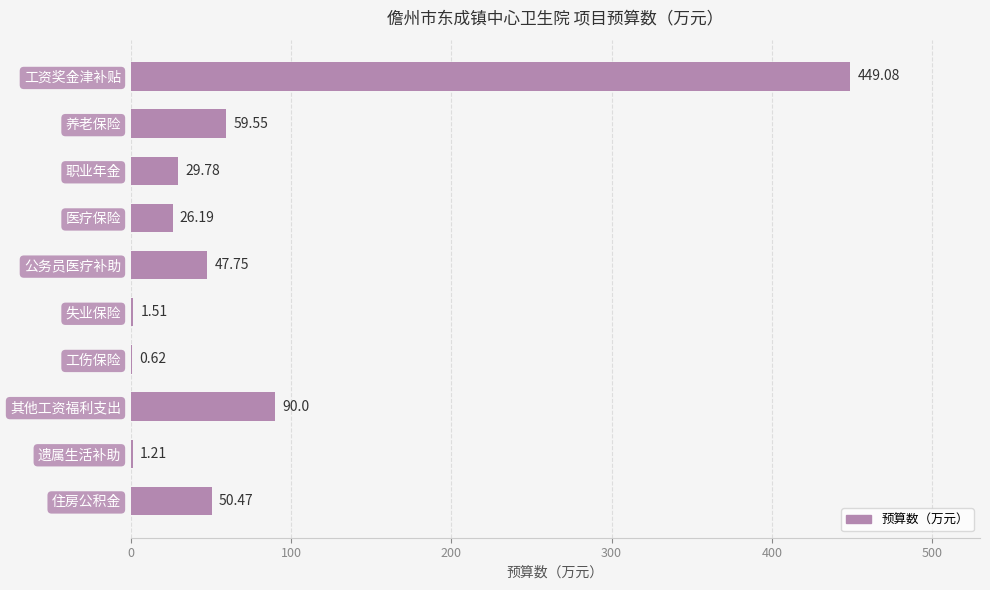

What is the sum of the values at 失业保险 and 遗属生活补助?

2.7